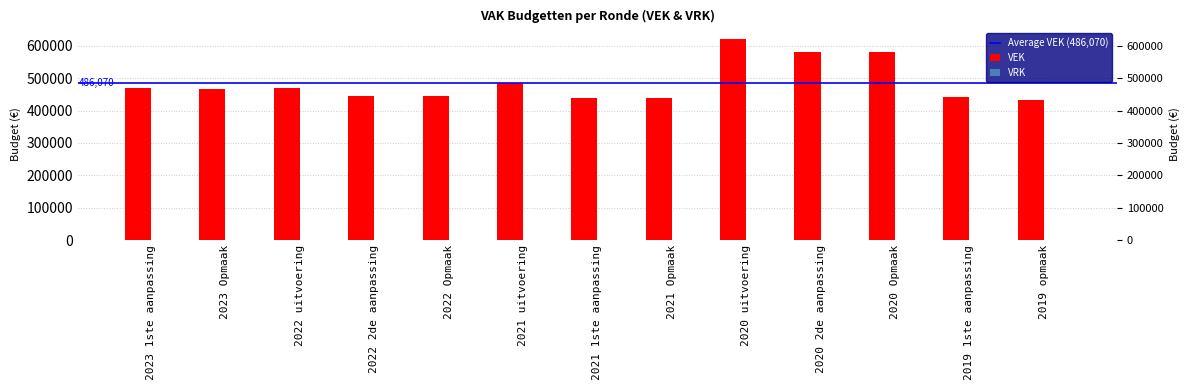

What is the greatest value displayed?

622479